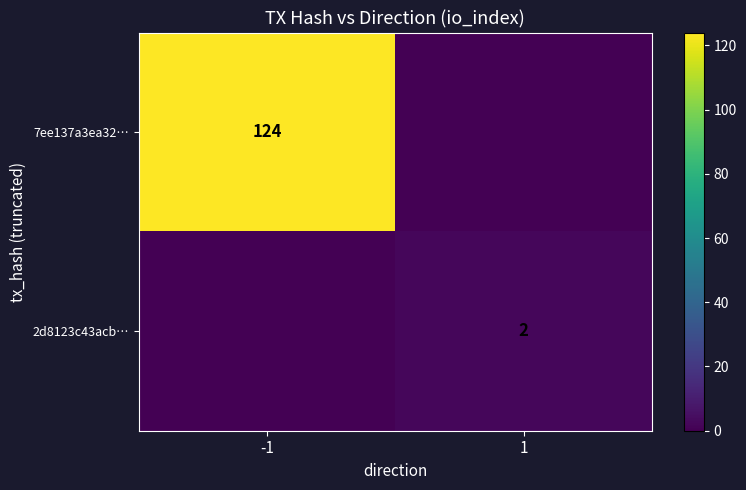

Which category has the lowest value across all series?

1